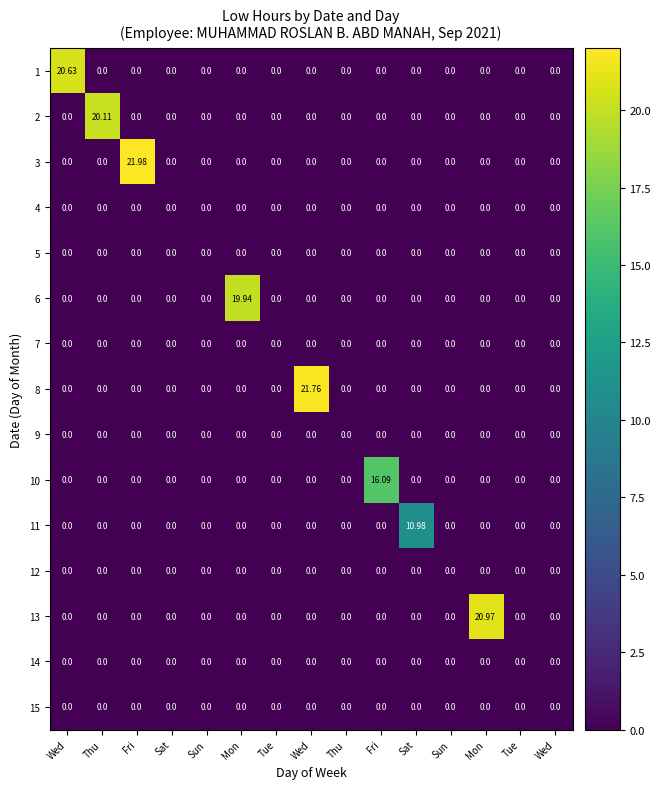

What is the greatest value displayed?

22.0